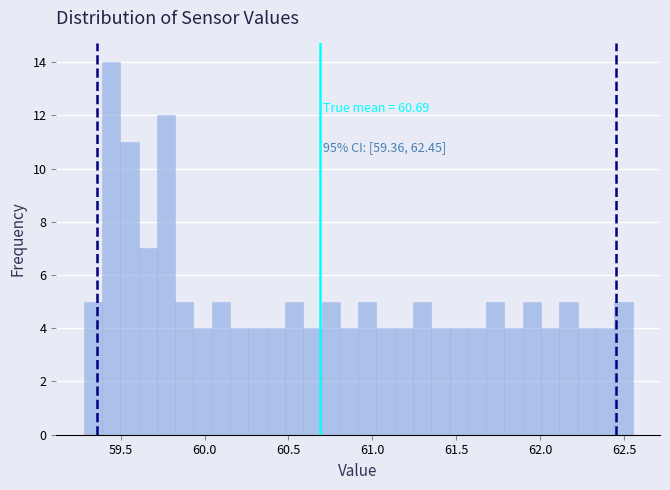

Read against the x-axis, roughly where is the centre of the tallest bar?

59.45